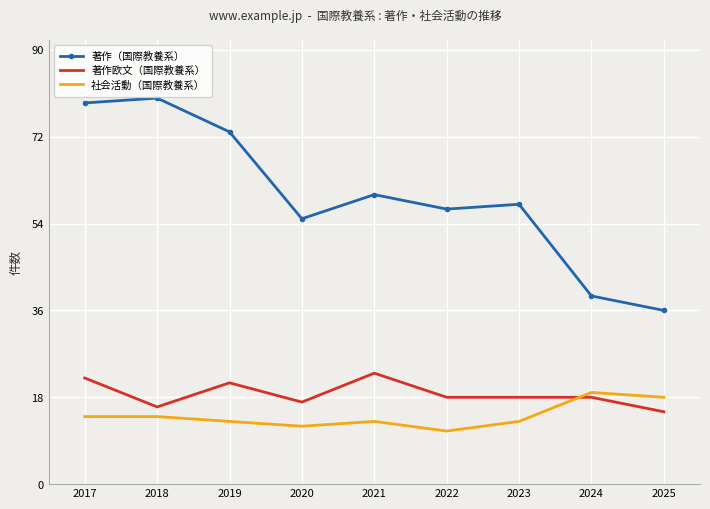

Count the 著作欧文（国際教養系） values in the range 17 to 21.

5